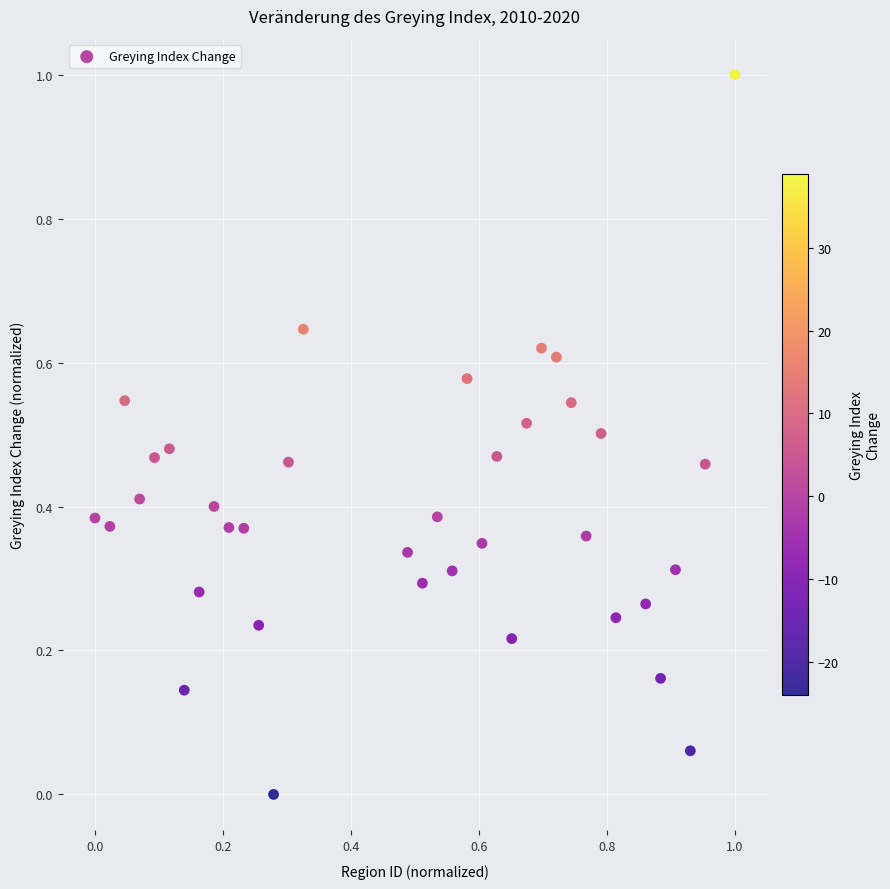

What is the range of X values (max minus min)?

1.0